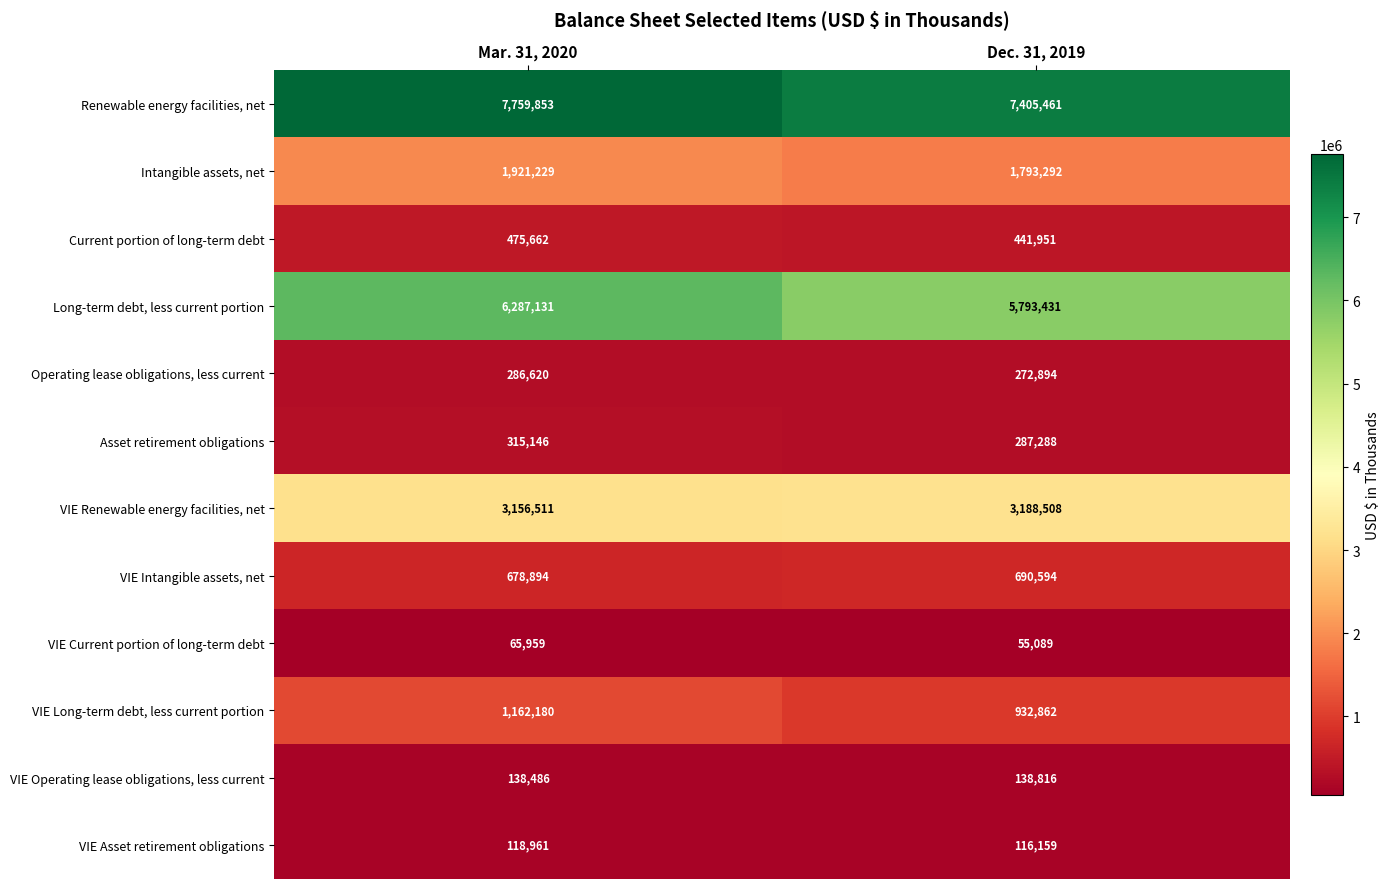

Rank the series by their maximum value, from highest to lowest.

Renewable energy facilities, net, Long-term debt, less current portion, VIE Renewable energy facilities, net, Intangible assets, net, VIE Long-term debt, less current portion, VIE Intangible assets, net, Current portion of long-term debt, Asset retirement obligations, Operating lease obligations, less current, VIE Operating lease obligations, less current, VIE Asset retirement obligations, VIE Current portion of long-term debt